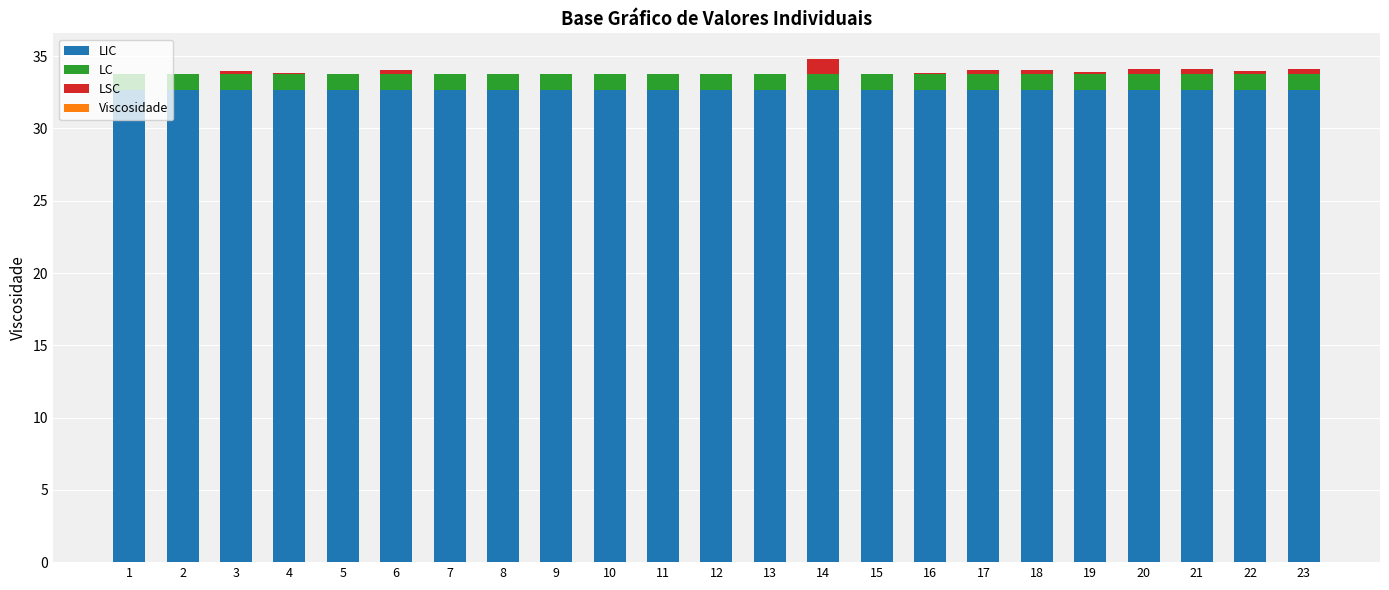

The LIC series shows 32.7 at 17. True or false?

True